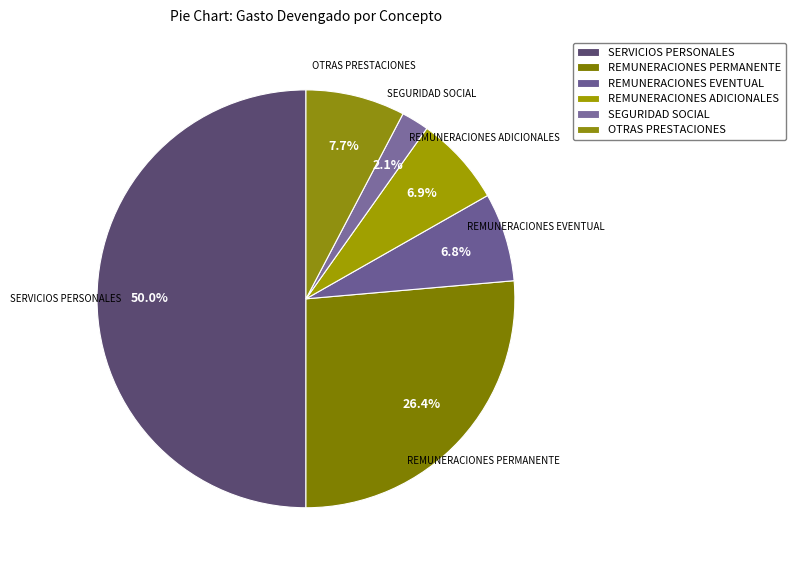

Count the number of slices in the pie.

6